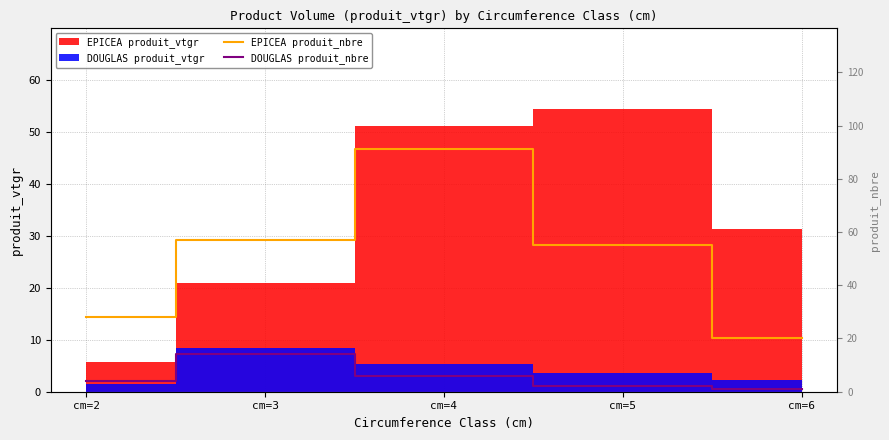

Where does the DOUGLAS produit_nbre series first go above 4?

cm=3